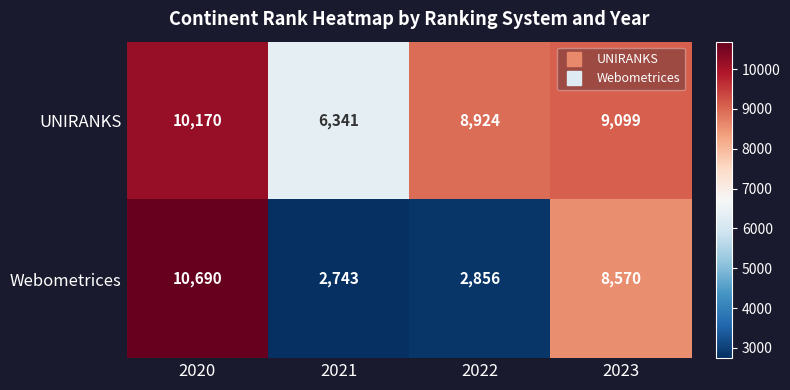

What is the difference between the second highest and second lowest values in the Webometrices series?

5714